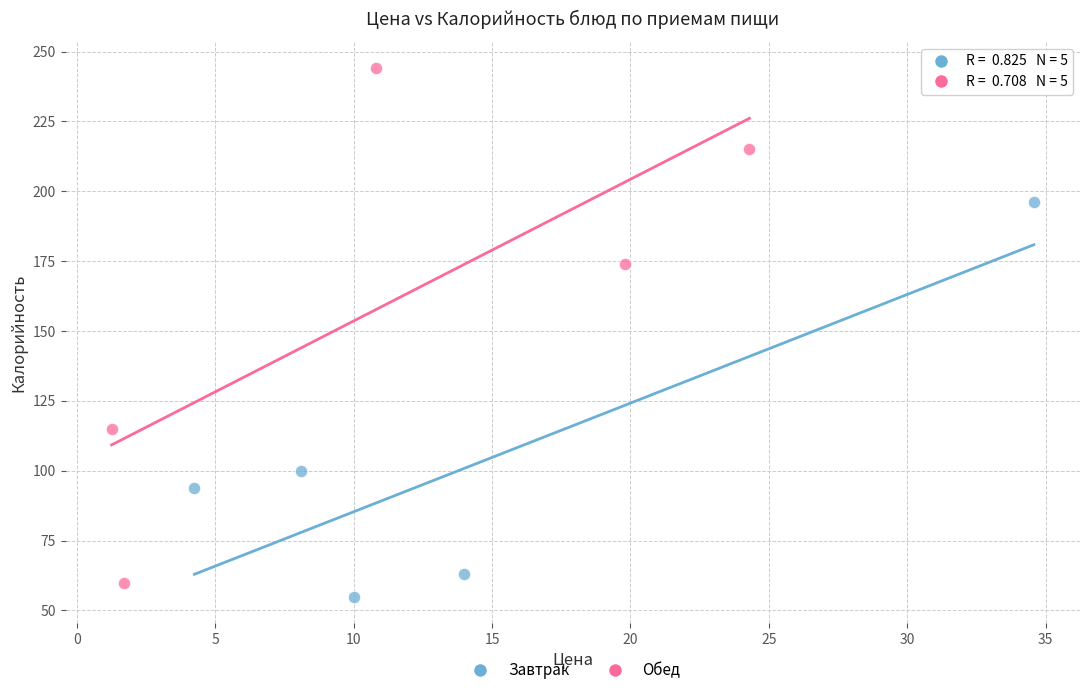

What are all the series names shown in the legend?

Завтрак, Обед